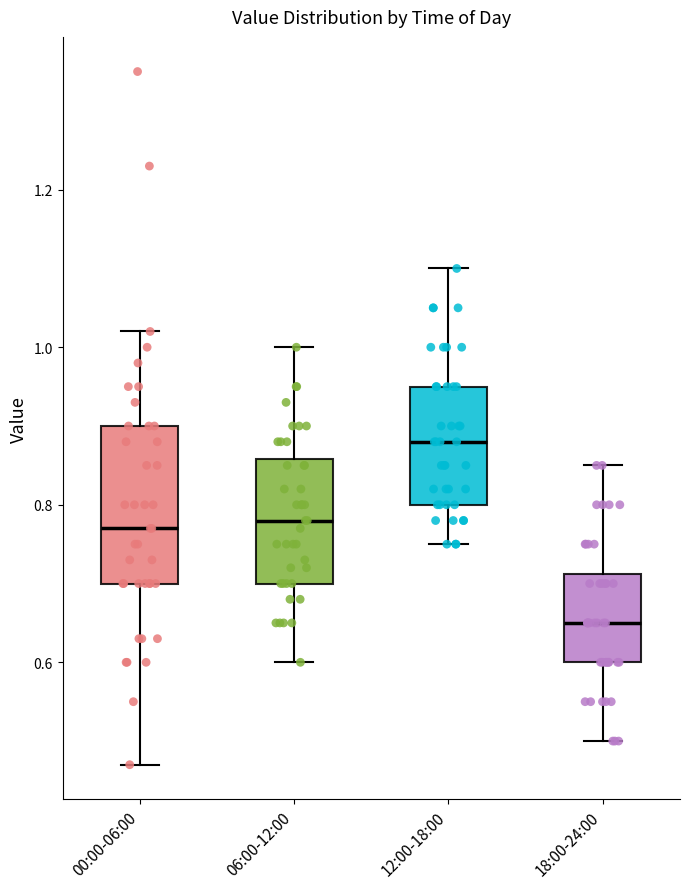

Which box has the lowest median line?

18:00-24:00